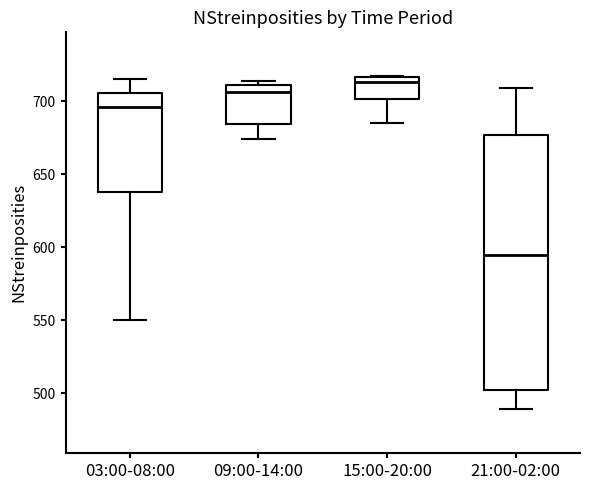

Where does the lower whisker of the box for 15:00-20:00 end on the y-axis? The values are not printed on the chart, so give them approximately, as read against the axis.

685